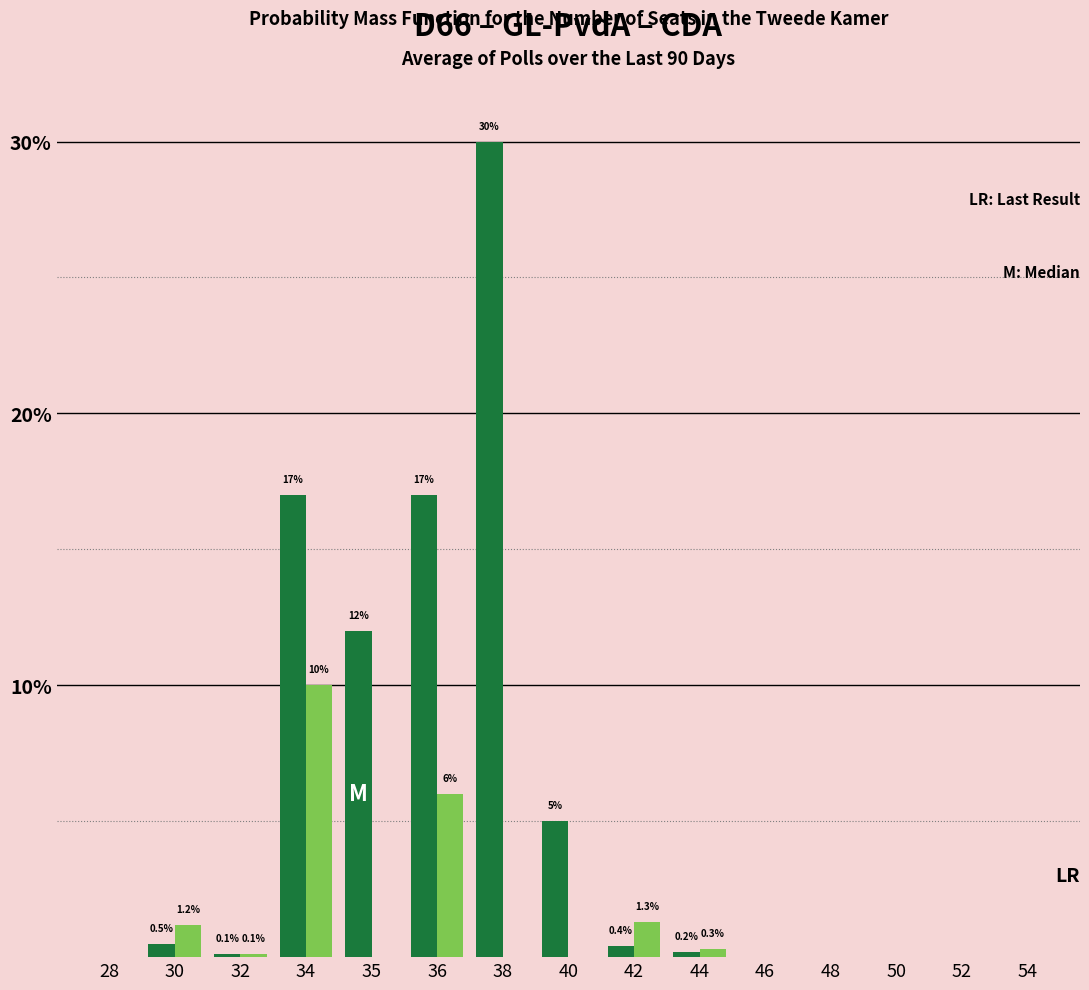

What is the greatest value displayed?

30.0